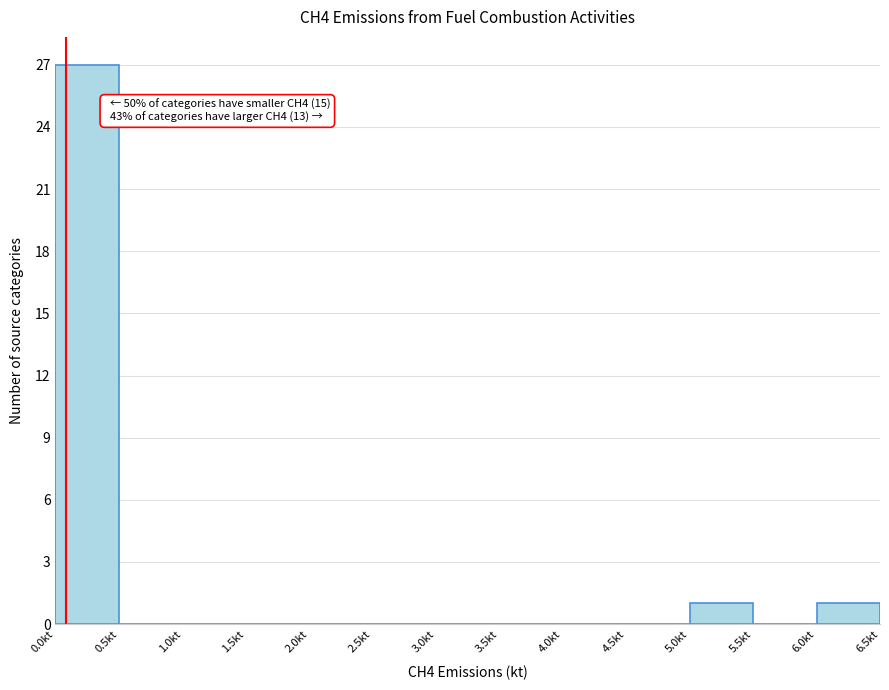

Over which range of the x-axis is the bar tallest?

0.0 to 0.5